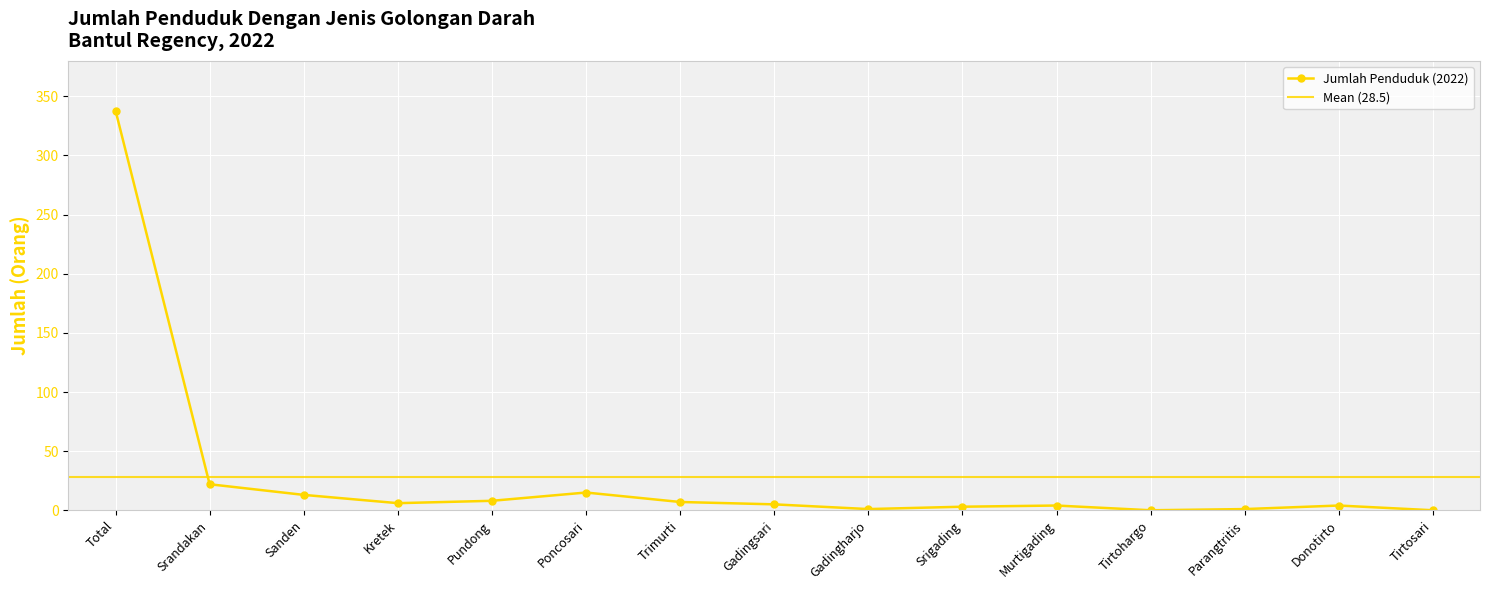

What is the label of the 14th point from the left?

Donotirto